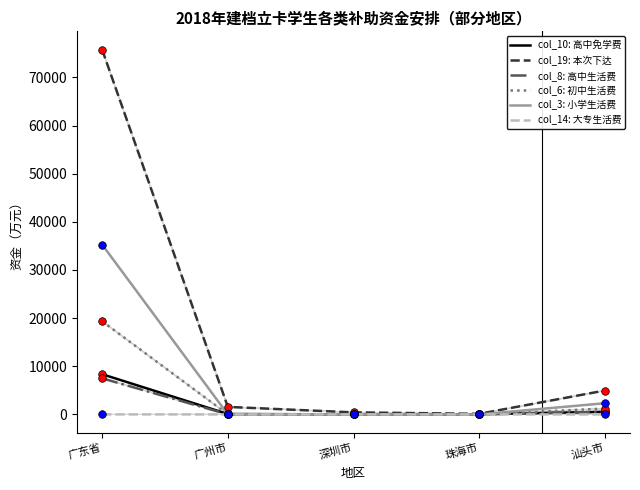

Which series has the largest total across all categories?

col_19: 本次下达